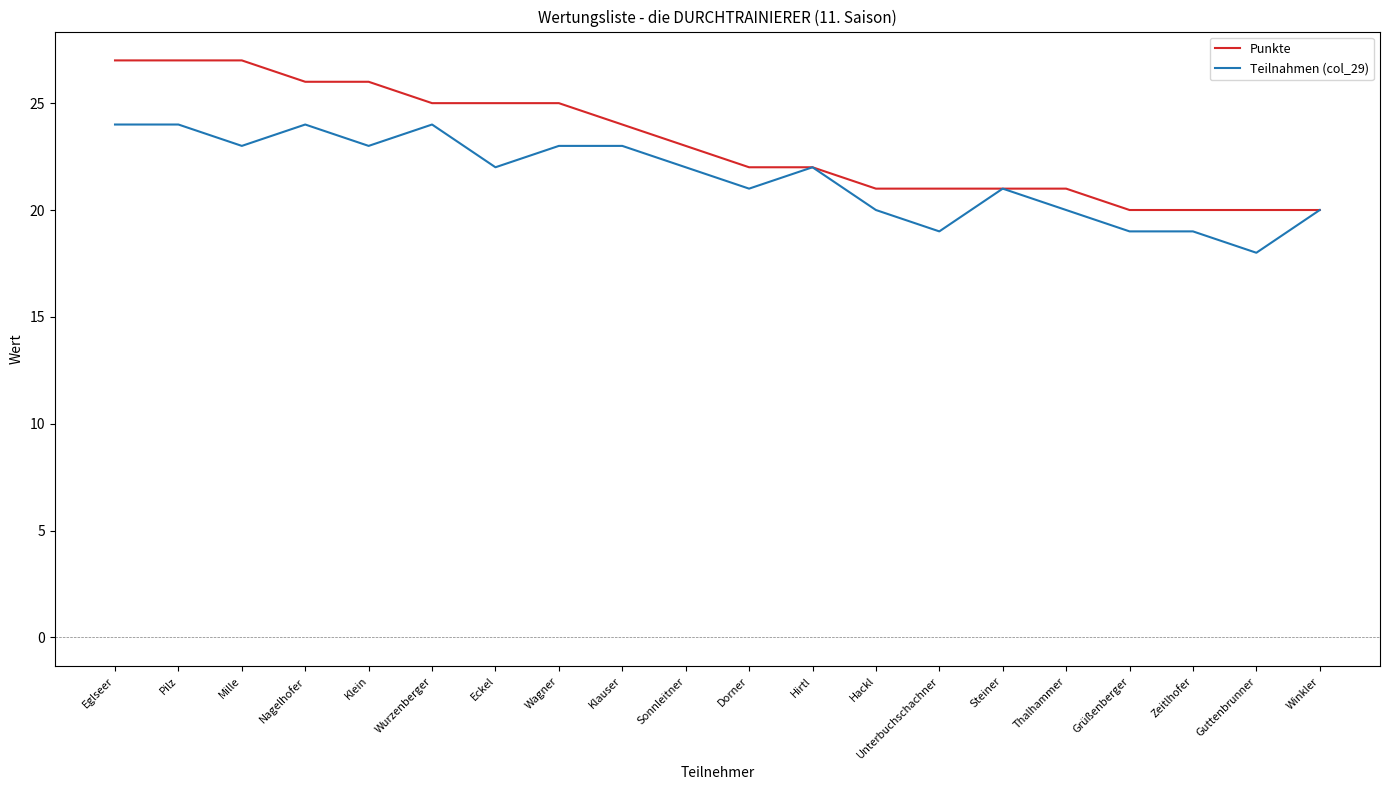

Reading left to right, what are all the values shown in this chart?

Punkte: 27	27	27	26	26	25	25	25	24	23	22	22	21	21	21	21	20	20	20	20
Teilnahmen (col_29): 24	24	23	24	23	24	22	23	23	22	21	22	20	19	21	20	19	19	18	20